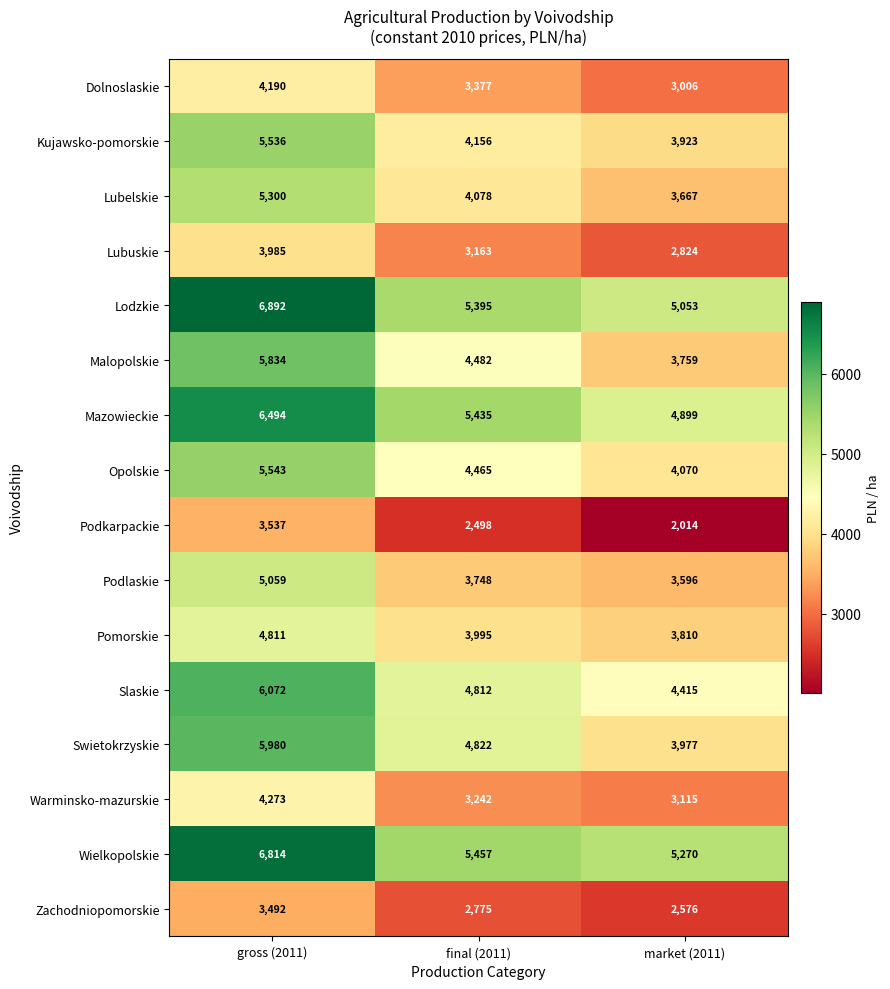

Which label corresponds to the smallest value in the chart?

market (2011)